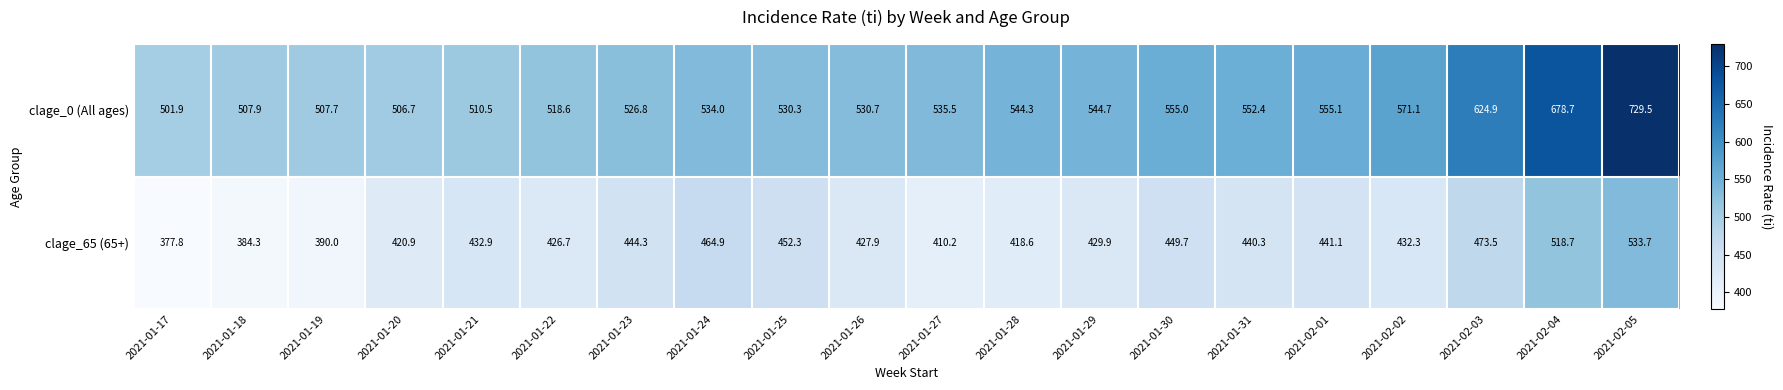

At which category is the sum across all series the highest?

2021-02-05